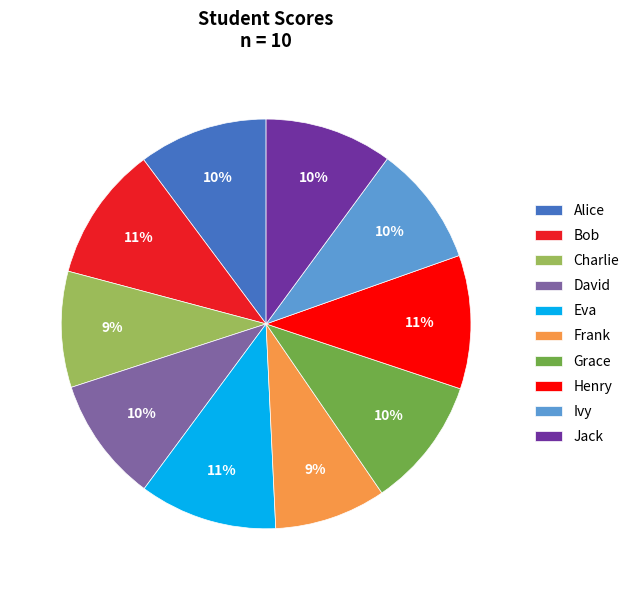

What is the ratio of the value at Charlie to the value at Grace?

0.9